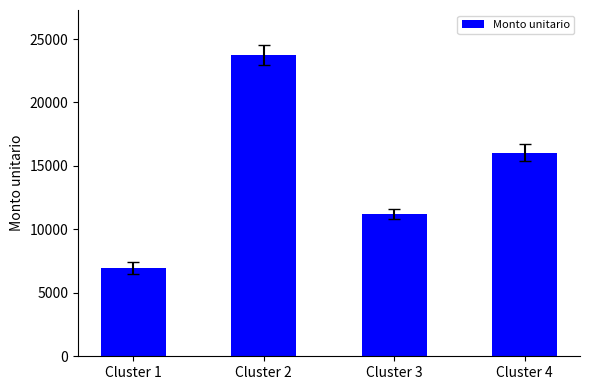

What is the sum of the values at Cluster 1 and Cluster 2?

30680.0